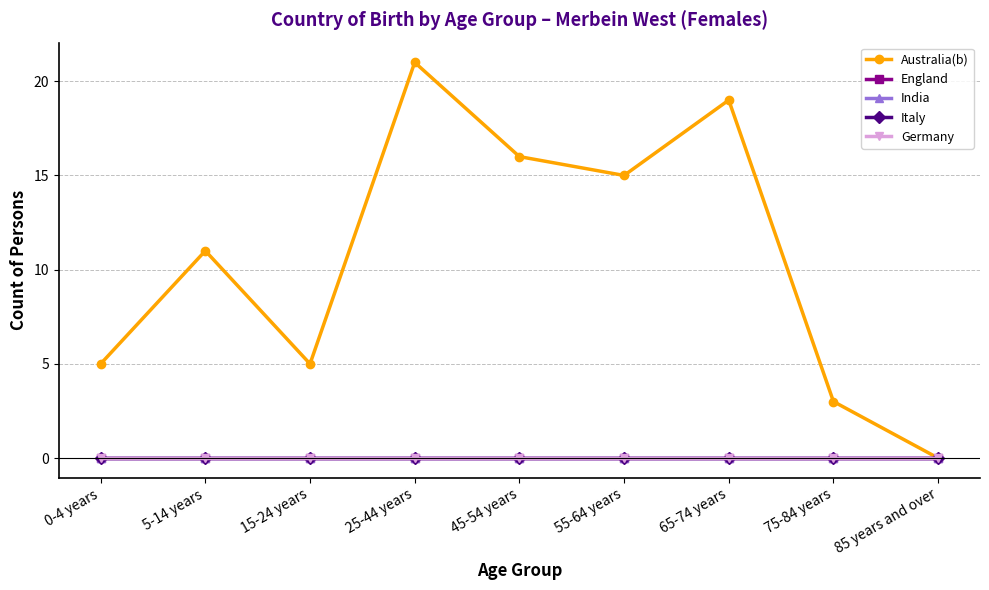

What is the maximum value shown in the chart?

21